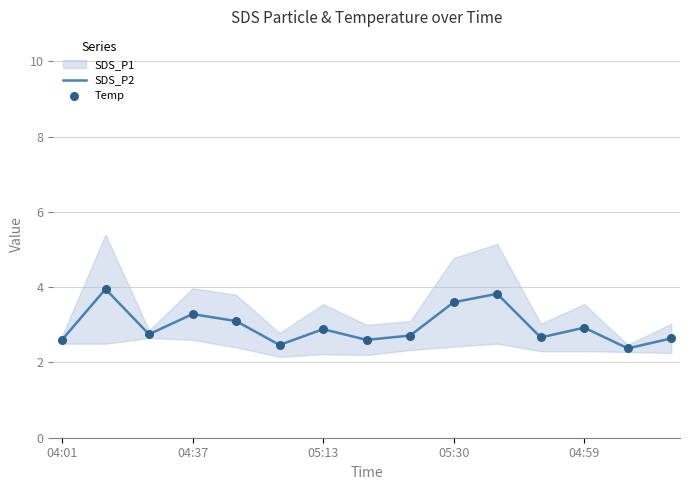

What is the highest value of the SDS_P2 series?

4.0